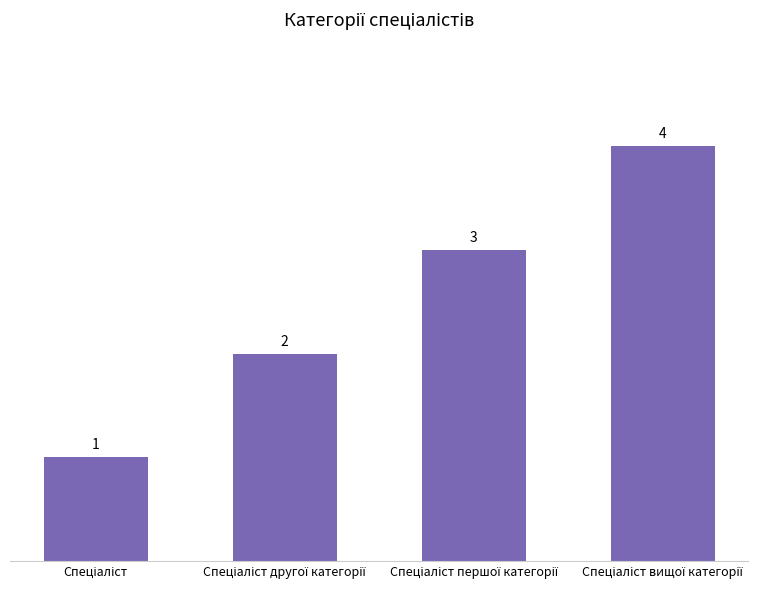

Does the chart contain any negative values?

No